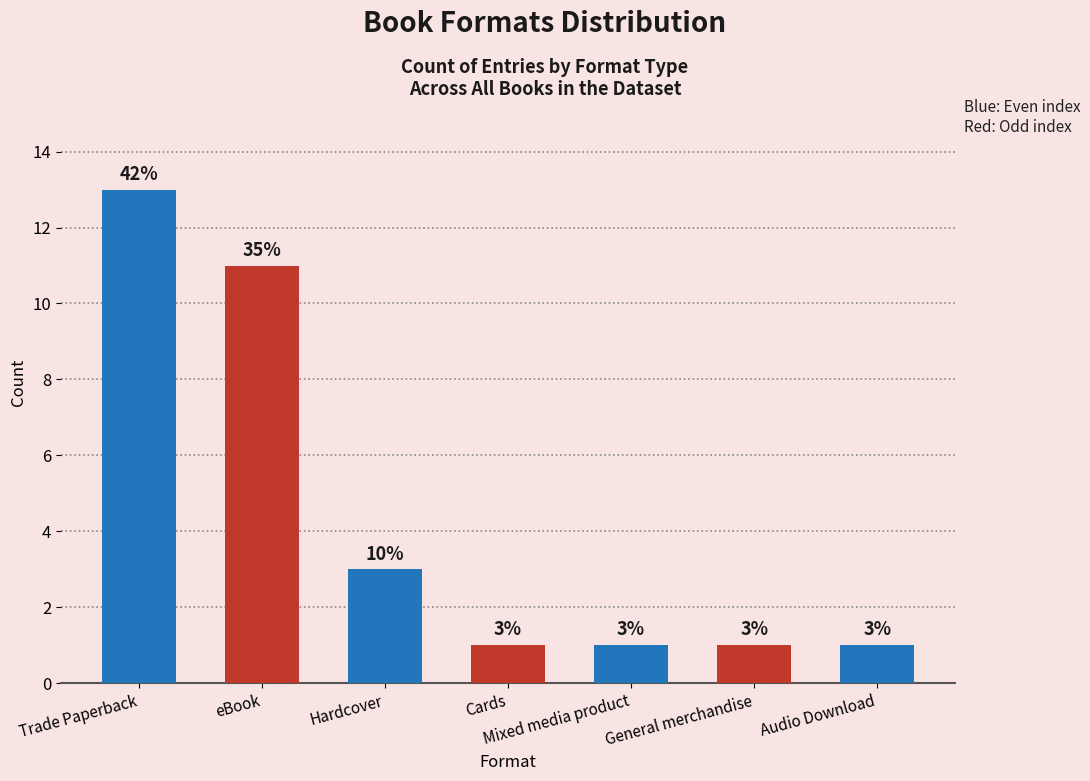

What is the sum of the values at Mixed media product and Hardcover?

4